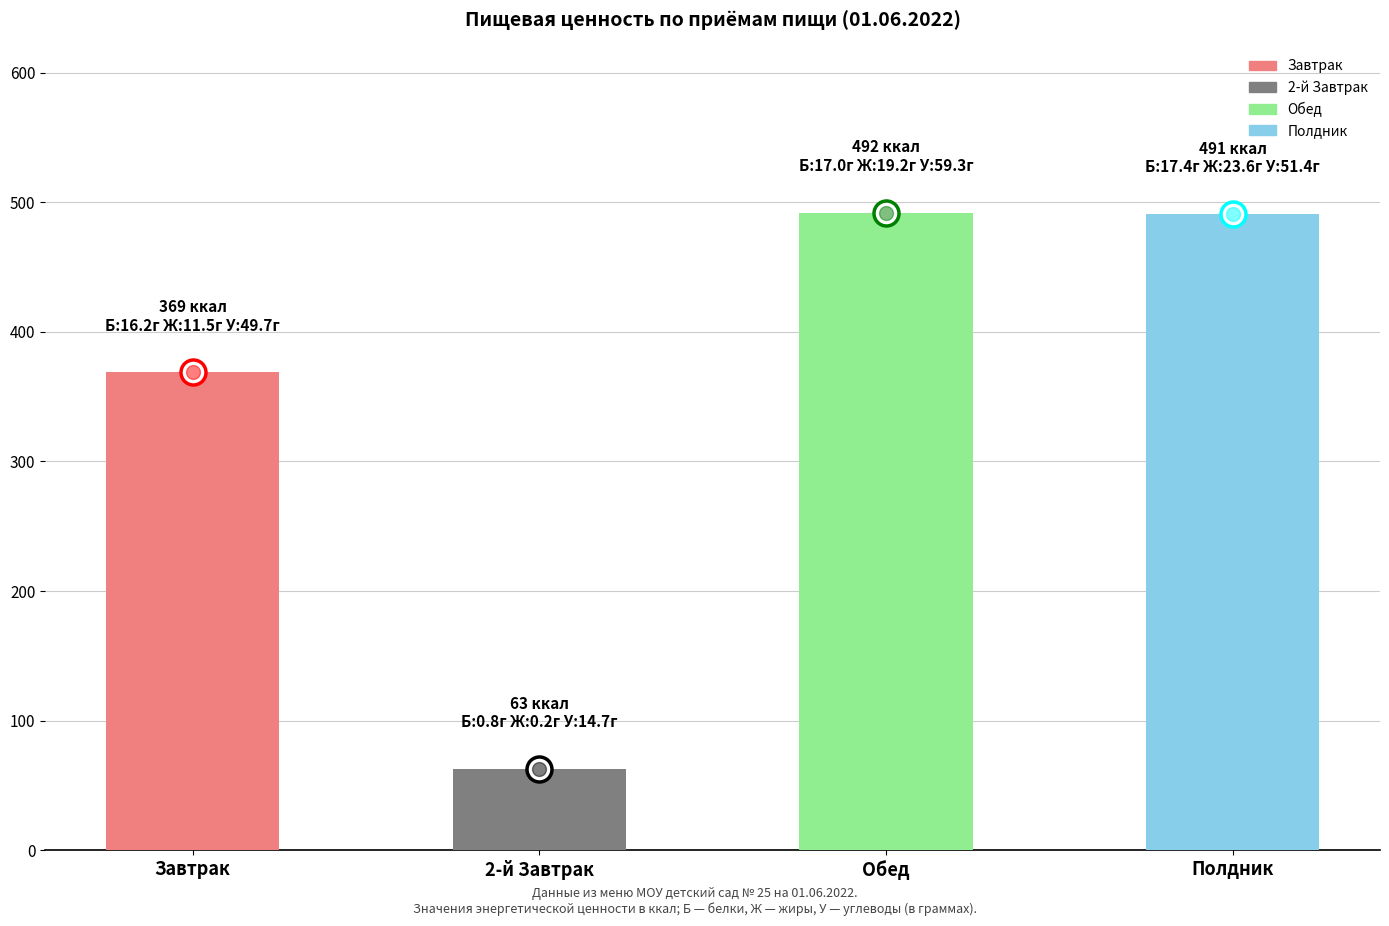

What is the difference between the maximum and minimum values?

429.5